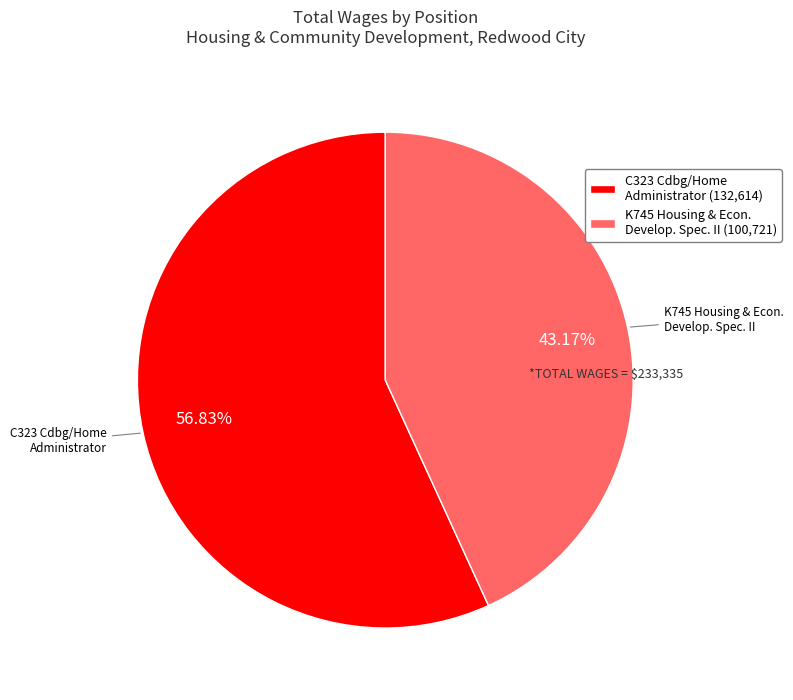

How many segments does this pie chart have?

2